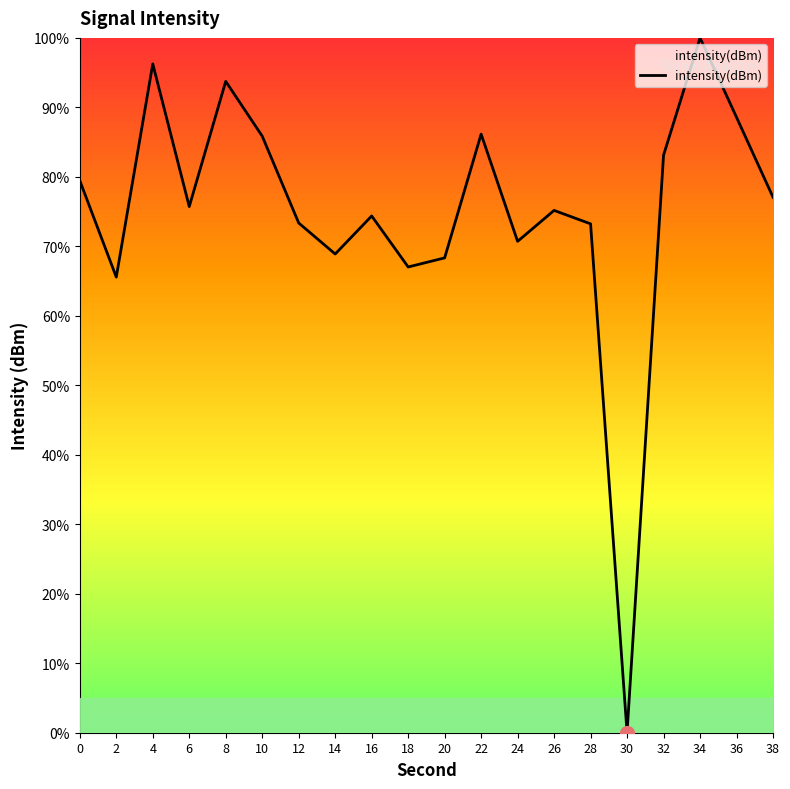

Which category has the lowest value across all series?

30